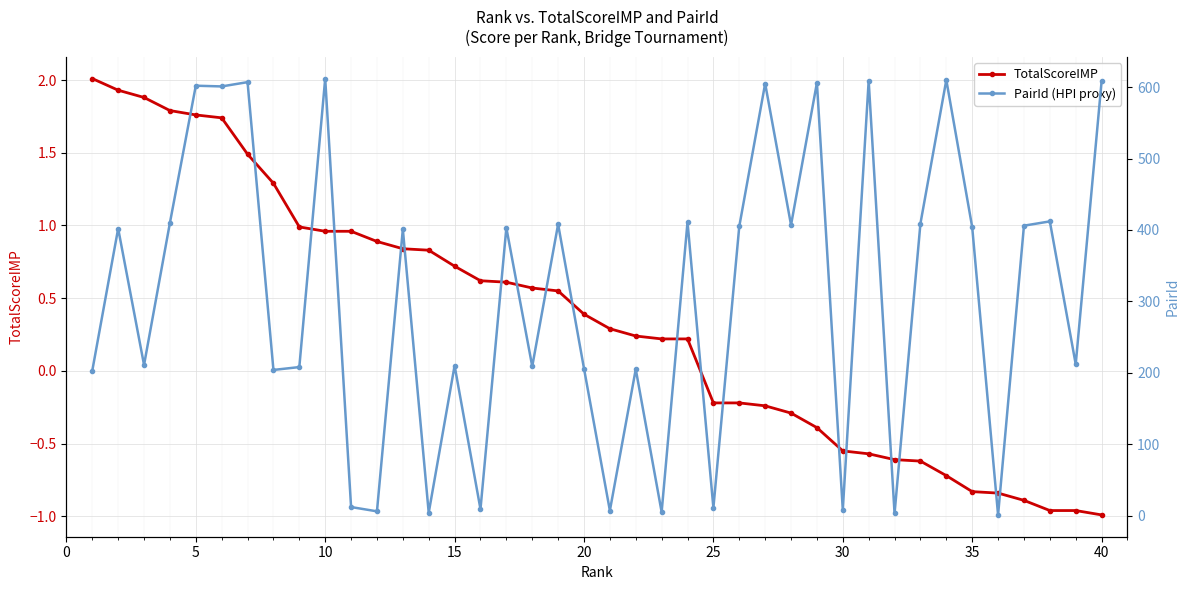

How many values in the TotalScoreIMP series are below 0?

16